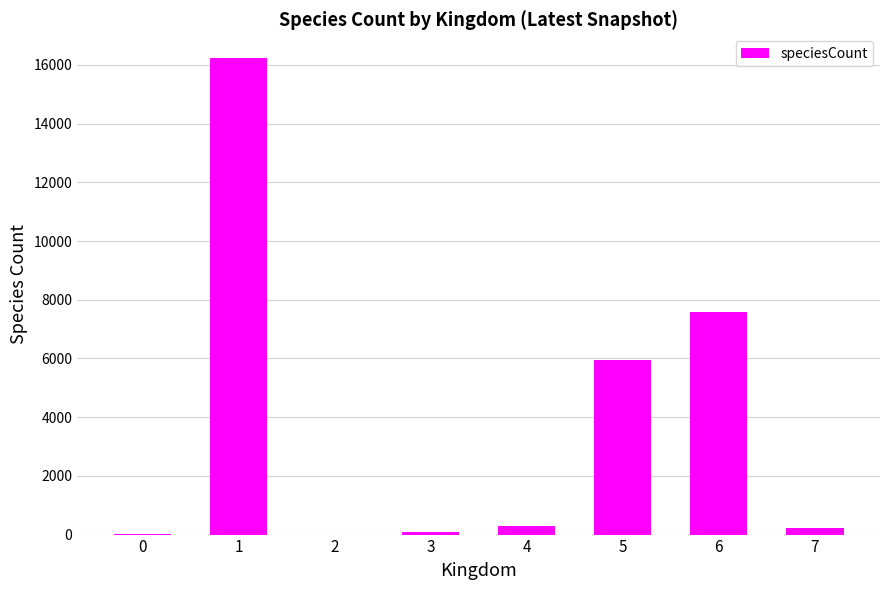

Is it true that the value at 6 is 2775?

False